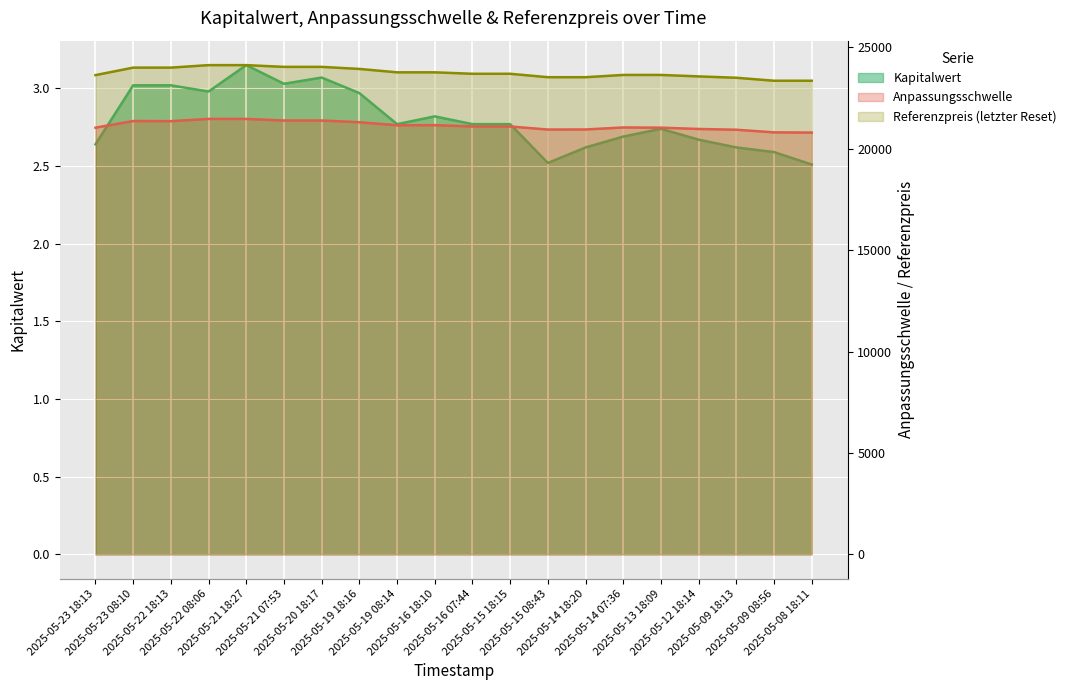

In Kapitalwert, how many points are higher than both neighbors (excluding endpoints)?

4